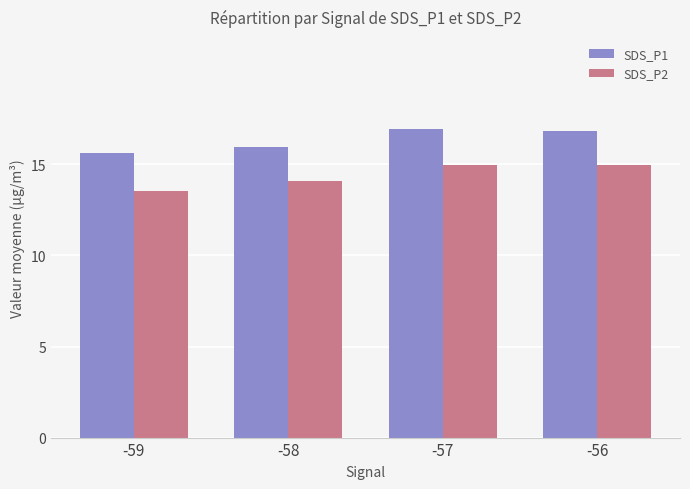

Is it true that SDS_P1 equals 15.6 at -59?

True